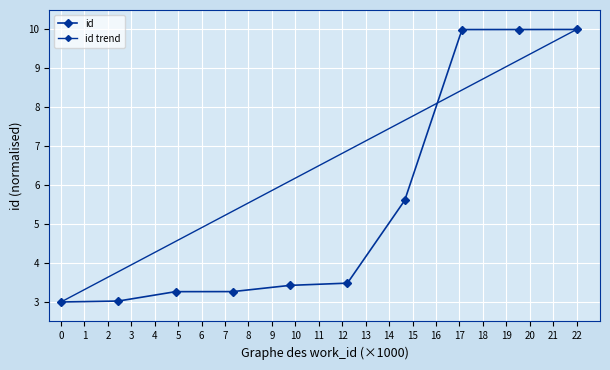

Which has a higher value, 5214 or 5301?

5301